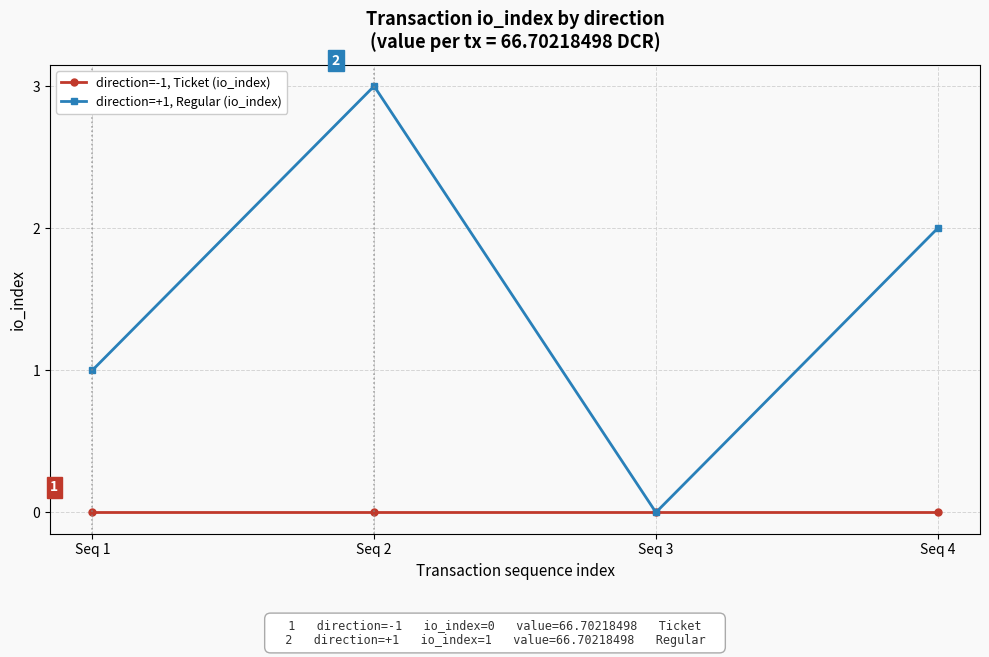

Reading left to right, what are all the values shown in this chart?

direction=-1, Ticket (io_index): 0	0	0	0
direction=+1, Regular (io_index): 1	3	0	2